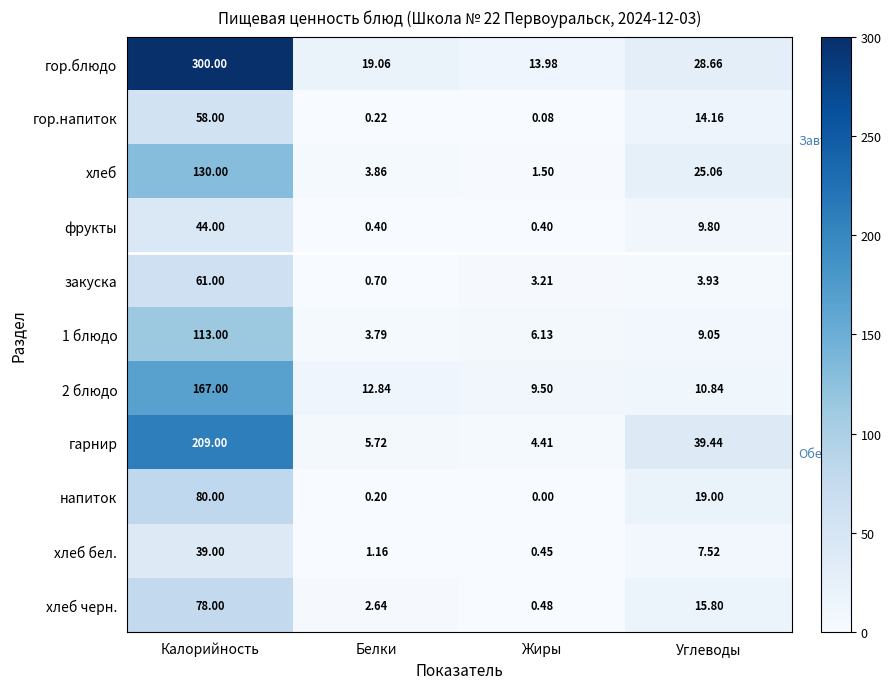

At which label does закуска first exceed 3?

Калорийность